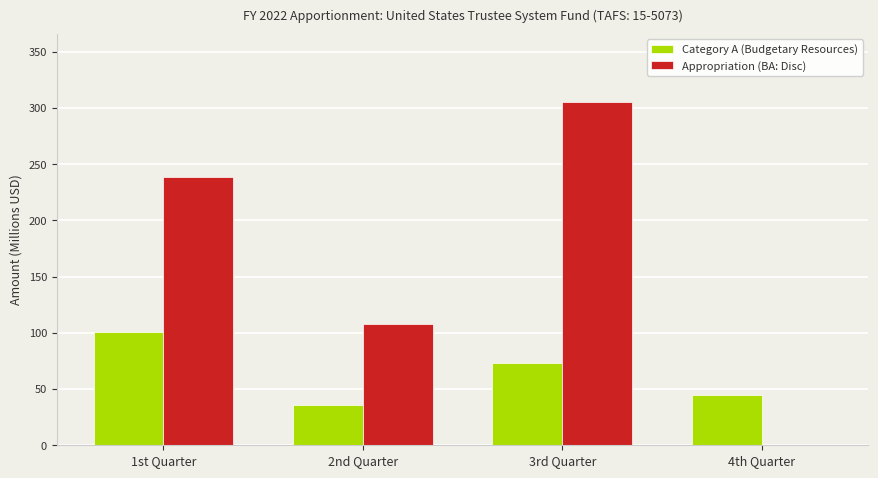

What is the sum of all Appropriation (BA: Disc) values?

652.0